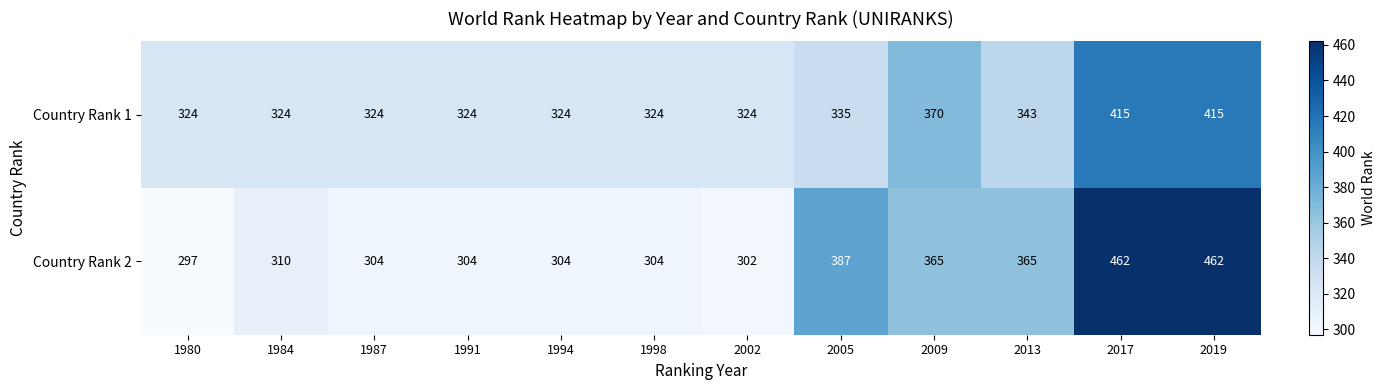

The value of Country Rank 1 at 2017 is 182. True or false?

False